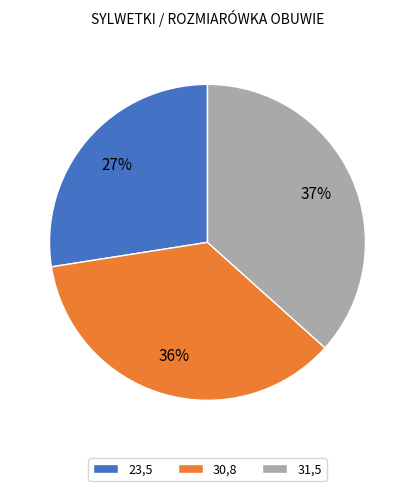

Is it true that 23,5 is 13% of the pie?

False